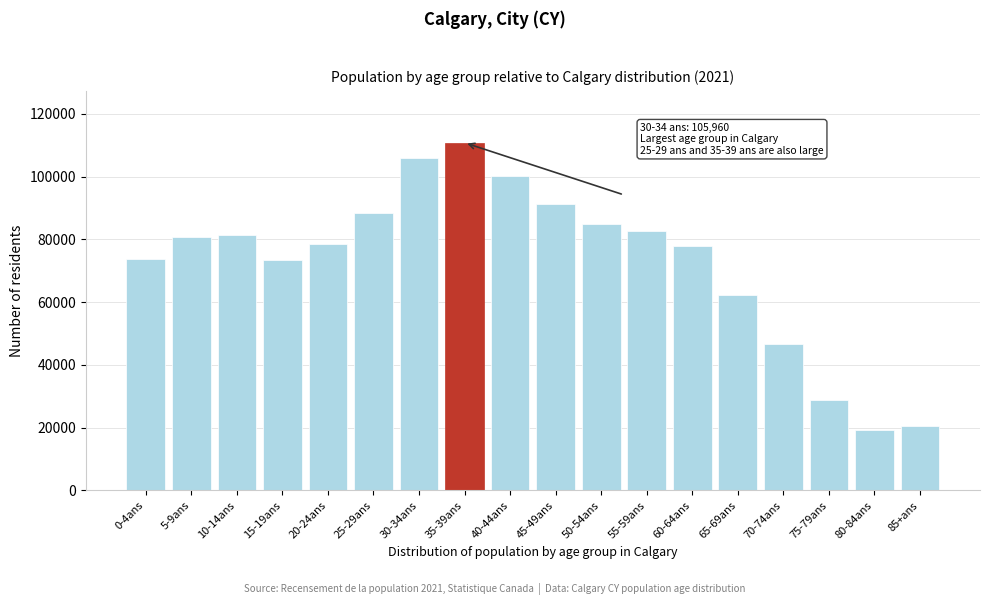

What is the difference between the maximum and minimum values?

91360